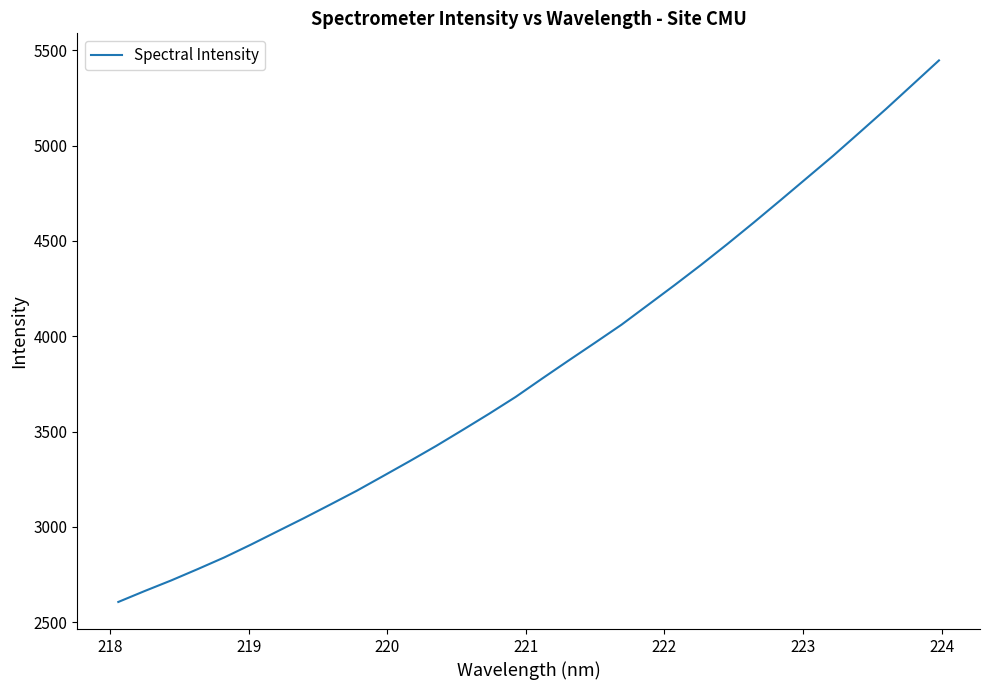

What is the smallest value displayed?

2606.6